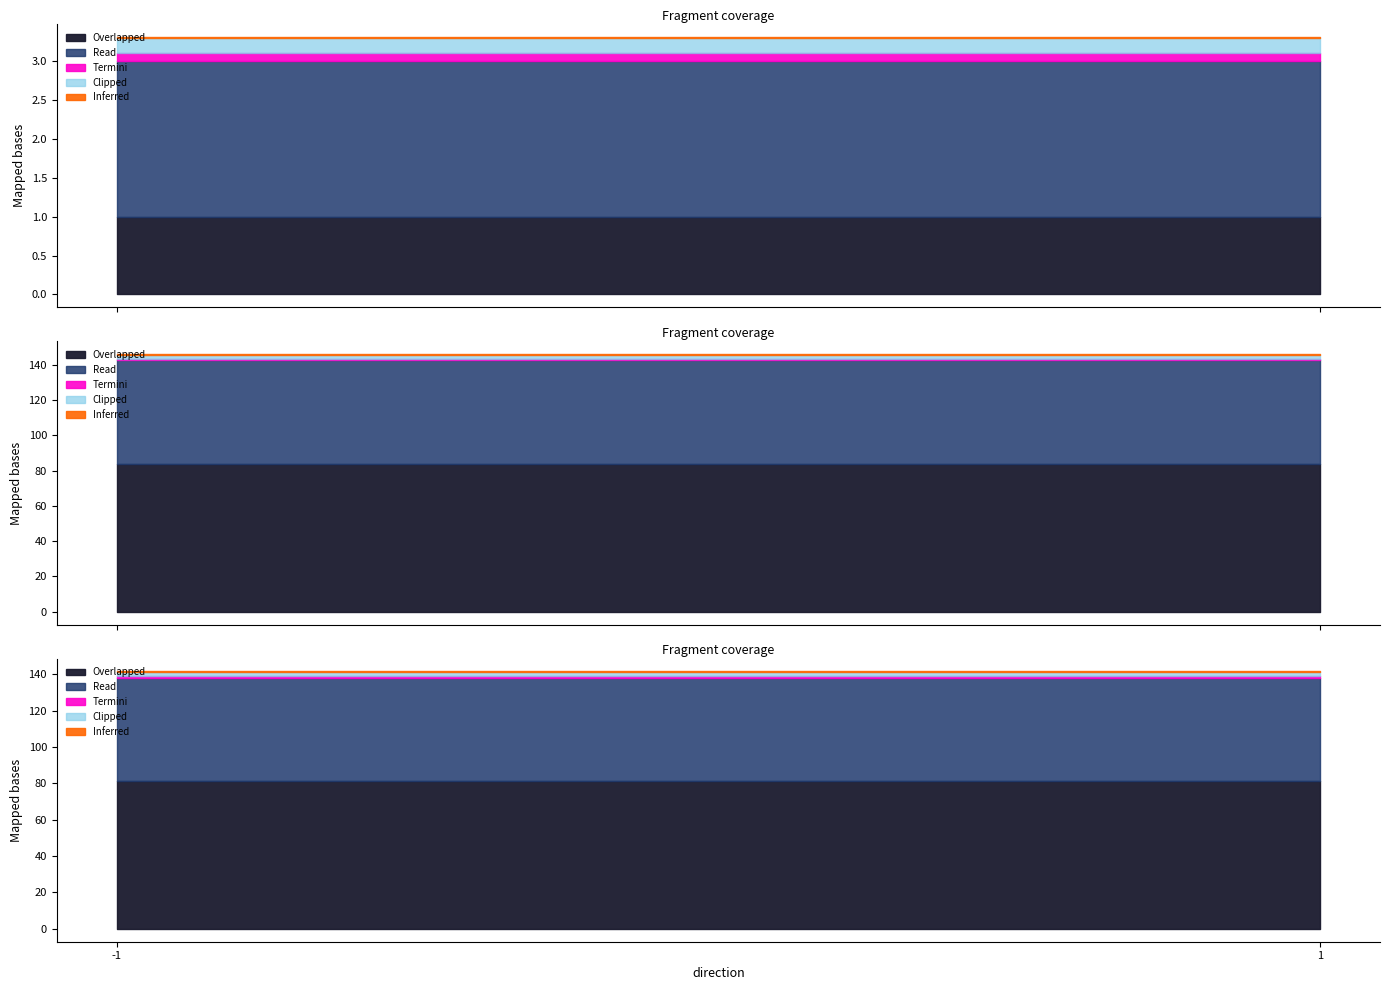

True or false: valid_mainchain and io_index intersect in this chart.

False